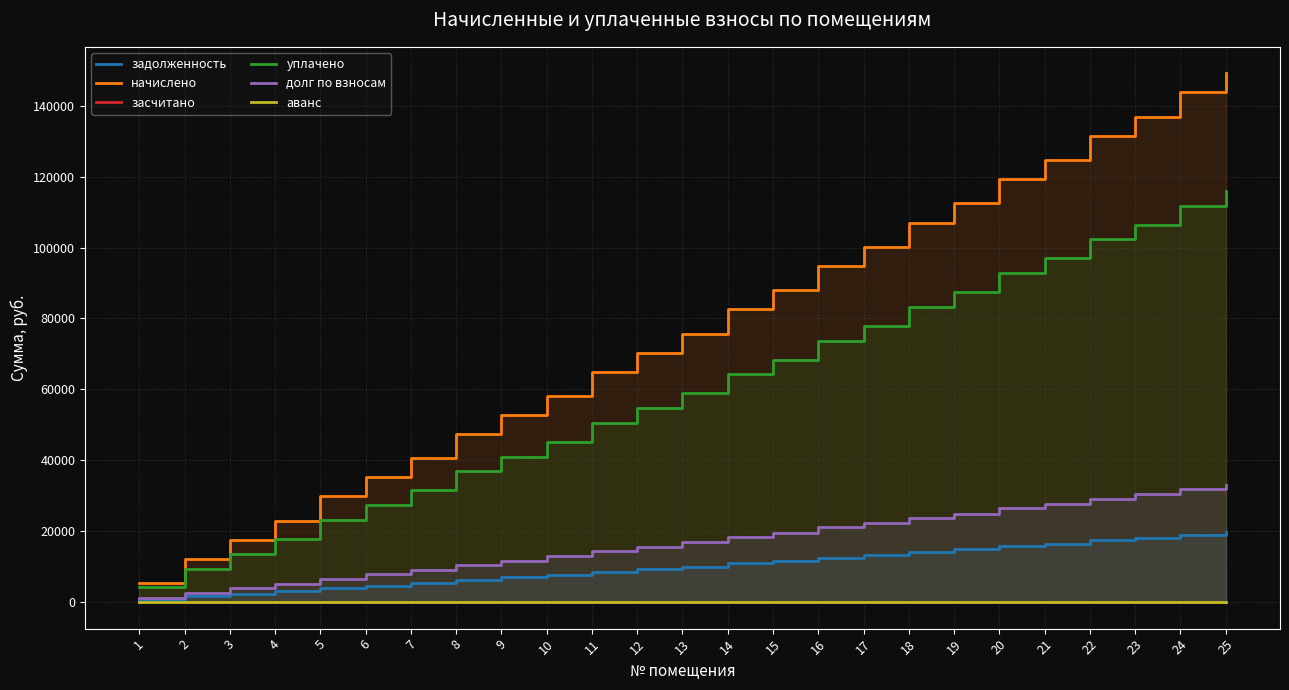

Reading left to right, what are all the values shown in this chart?

задолженность: 1=709.5	2=1615.1	3=2327.5	4=3036.9	5=3942.6	6=4654.9	7=5364.4	8=6270.0	9=6982.4	10=7691.9	11=8597.5	12=9309.8	13=10019.3	14=10925.0	15=11637.3	16=12542.9	17=13255.3	18=14160.9	19=14873.3	20=15778.9	21=16491.2	22=17396.9	23=18109.2	24=19014.9	25=19727.2
начислено: 1=5364.0	2=12211.2	3=17596.8	4=22960.8	5=29808.0	6=35193.6	7=40557.6	8=47404.8	9=52790.4	10=58154.4	11=65001.6	12=70387.2	13=75751.2	14=82598.4	15=87984.0	16=94831.2	17=100216.8	18=107064.0	19=112449.6	20=119296.8	21=124682.4	22=131529.6	23=136915.2	24=143762.4	25=149148.0
засчитано: 1=0.0	2=0.0	3=0.0	4=0.0	5=0.0	6=0.0	7=0.0	8=0.0	9=0.0	10=0.0	11=0.0	12=0.0	13=0.0	14=0.0	15=0.0	16=0.0	17=0.0	18=0.0	19=0.0	20=0.0	21=0.0	22=0.0	23=0.0	24=0.0	25=0.0
уплачено: 1=4172.0	2=9497.6	3=13686.4	4=17858.4	5=23184.0	6=27372.8	7=31544.8	8=36870.4	9=41059.2	10=45231.2	11=50556.8	12=54745.6	13=58917.6	14=64243.2	15=68432.0	16=73757.6	17=77946.4	18=83272.0	19=87460.8	20=92786.4	21=96975.2	22=102300.8	23=106489.6	24=111815.2	25=116004.0
долг по взносам: 1=1192.0	2=2713.6	3=3910.4	4=5102.4	5=6624.0	6=7820.8	7=9012.8	8=10534.4	9=11731.2	10=12923.2	11=14444.8	12=15641.6	13=16833.6	14=18355.2	15=19552.0	16=21073.6	17=22270.4	18=23792.0	19=24988.8	20=26510.4	21=27707.2	22=29228.8	23=30425.6	24=31947.2	25=33144.0
аванс: 1=0.0	2=0.0	3=0.0	4=0.0	5=0.0	6=0.0	7=0.0	8=0.0	9=0.0	10=0.0	11=0.0	12=0.0	13=0.0	14=0.0	15=0.0	16=0.0	17=0.0	18=0.0	19=0.0	20=0.0	21=0.0	22=0.0	23=0.0	24=0.0	25=0.0